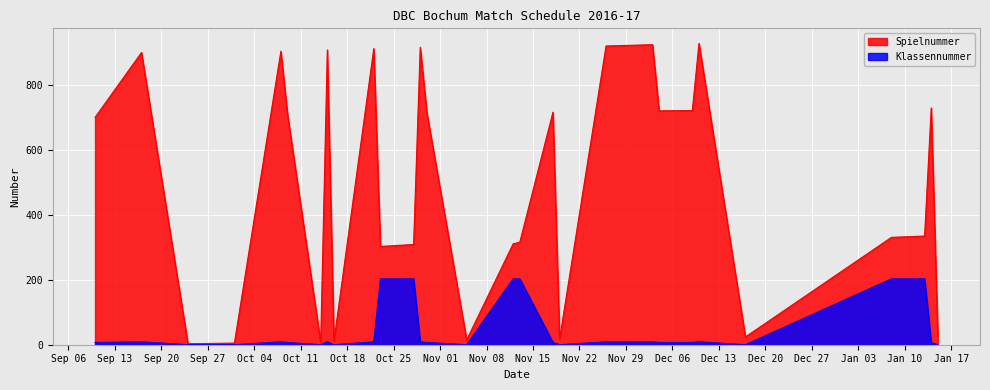

True or false: Klassennummer and Spielnummer intersect in this chart.

False